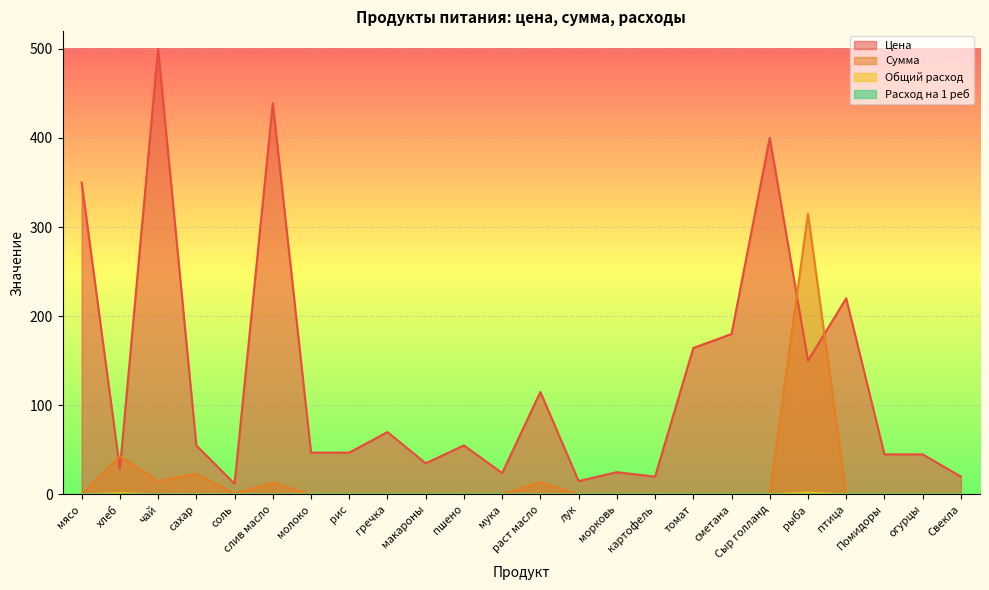

Rank the series at Сыр голланд from highest to lowest value.

Цена, Сумма, Общий расход, Расход на 1 реб